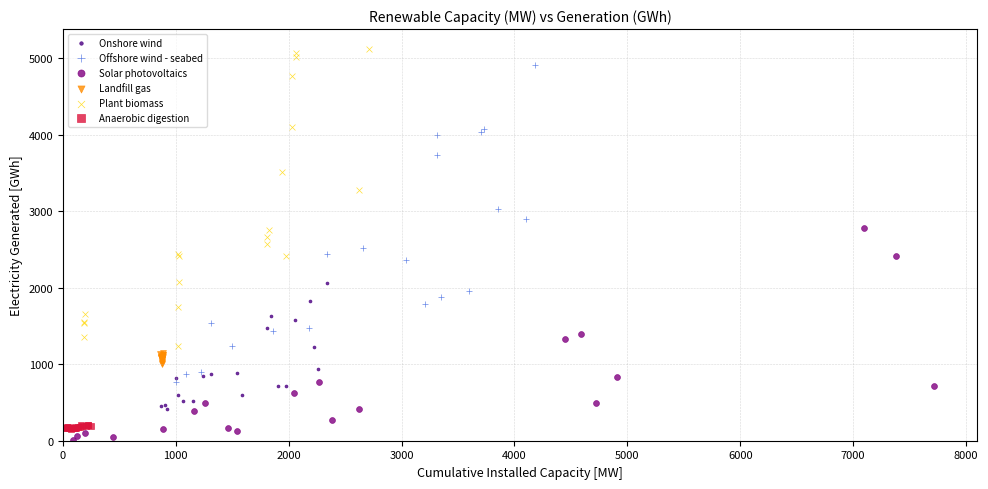

Which series contains the lowest Y value?

Solar photovoltaics